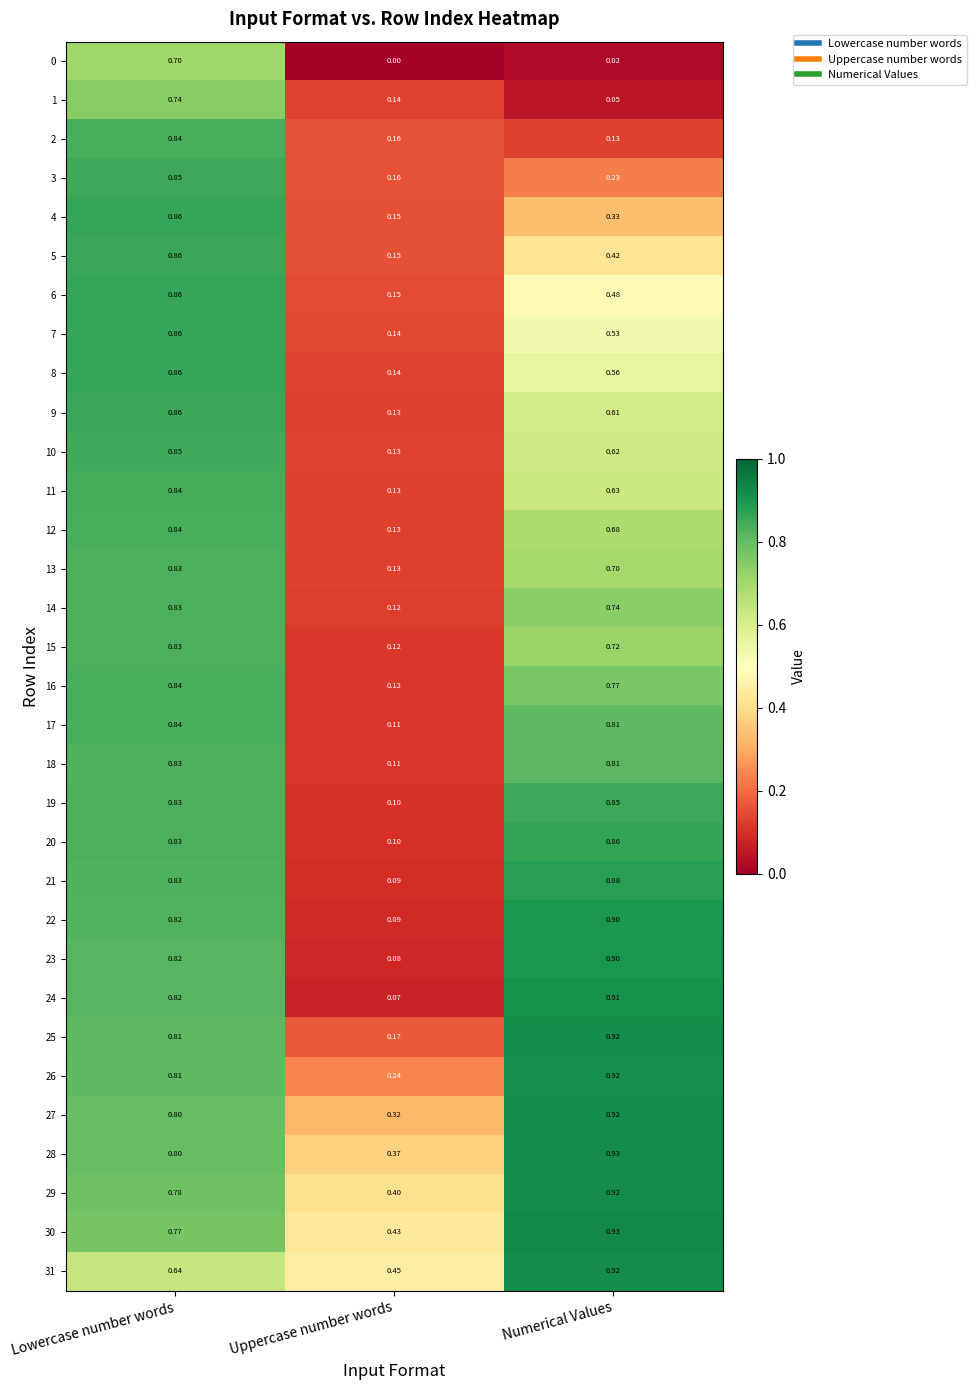

At which label does 3 reach its peak?

Lowercase number words